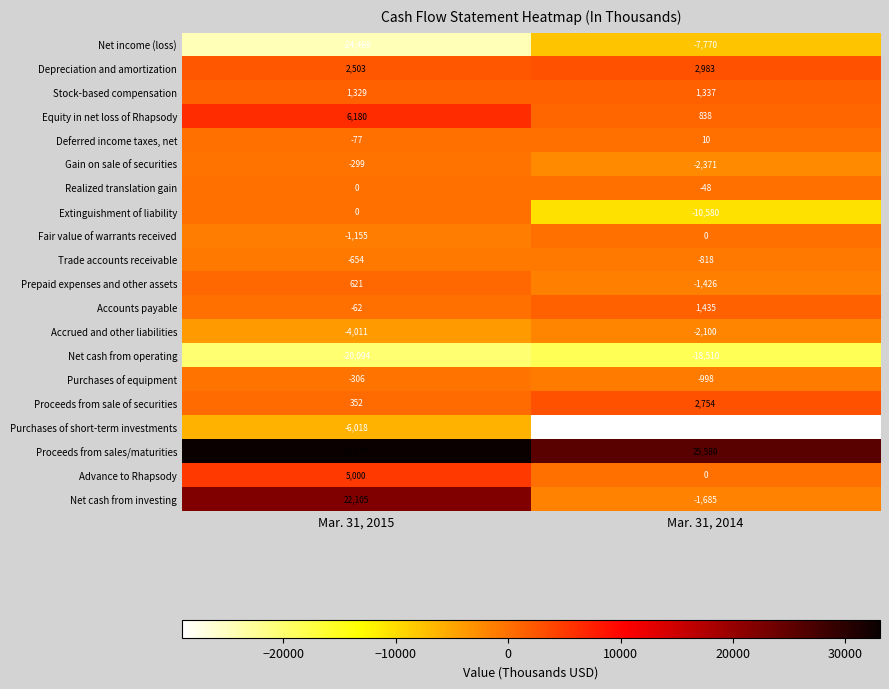

What is the approximate value of Gain on sale of securities at Mar. 31, 2014?

-2371